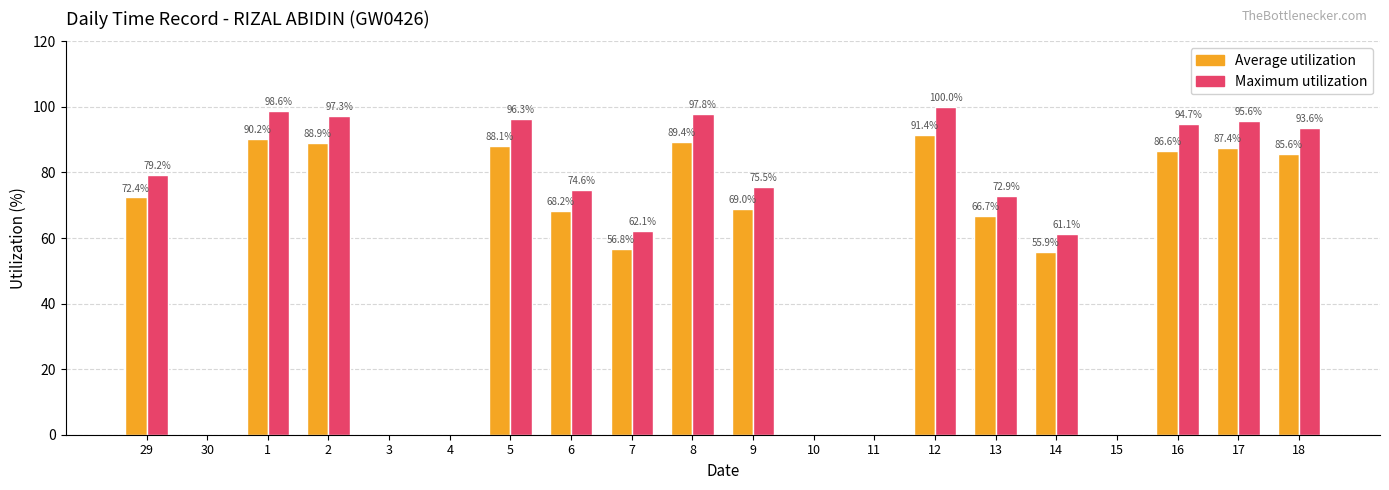

At which label does Maximum utilization first exceed 75?

29